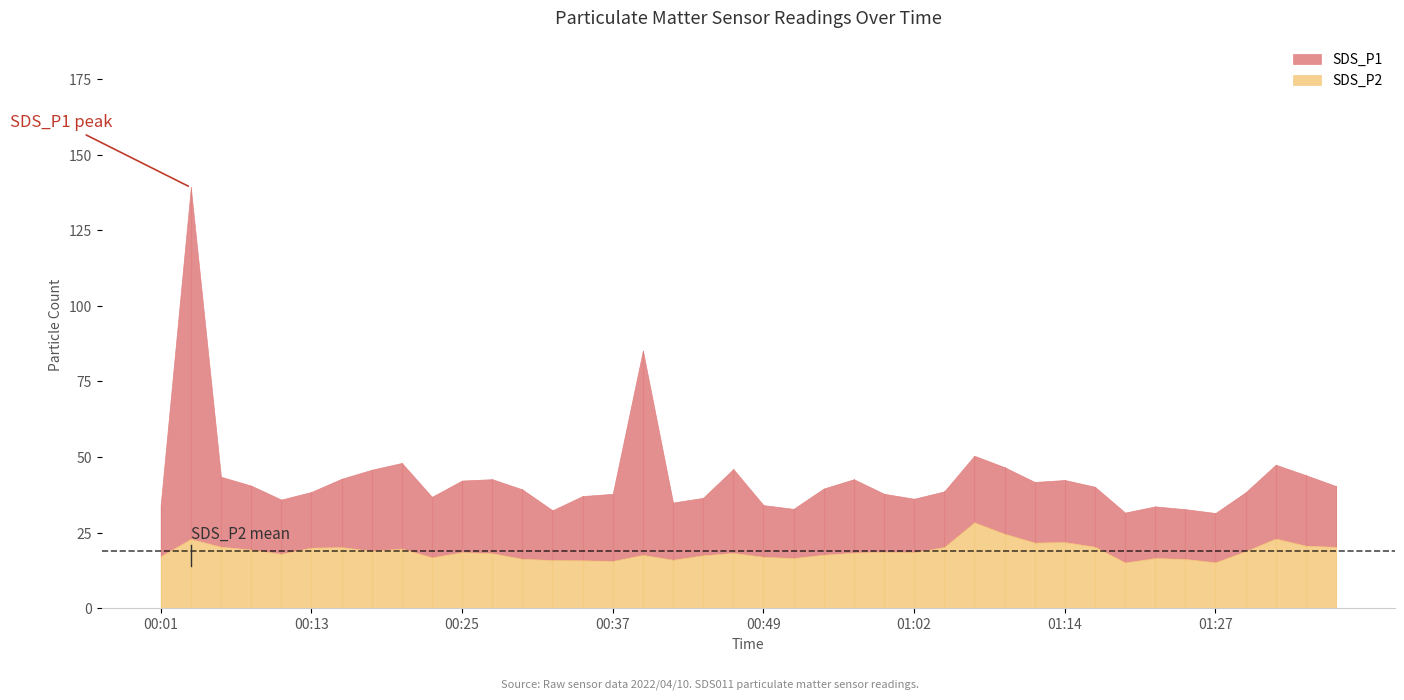

True or false: SDS_P2 and SDS_P1 cross at least once.

False